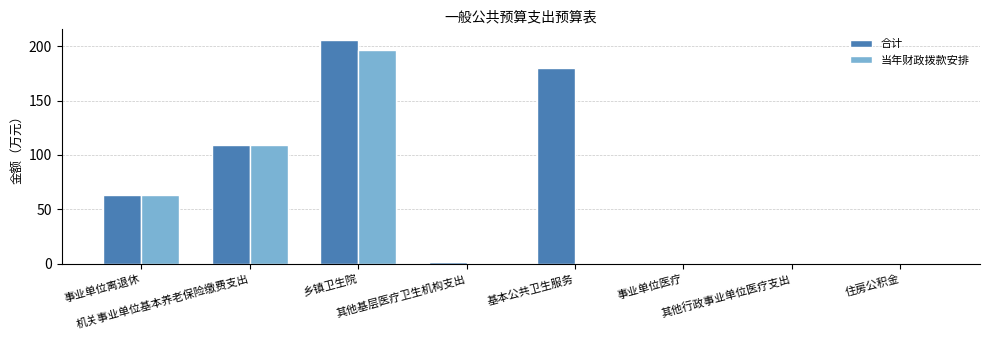

What value does the 合计 series have at 其他基层医疗卫生机构支出?

1.8